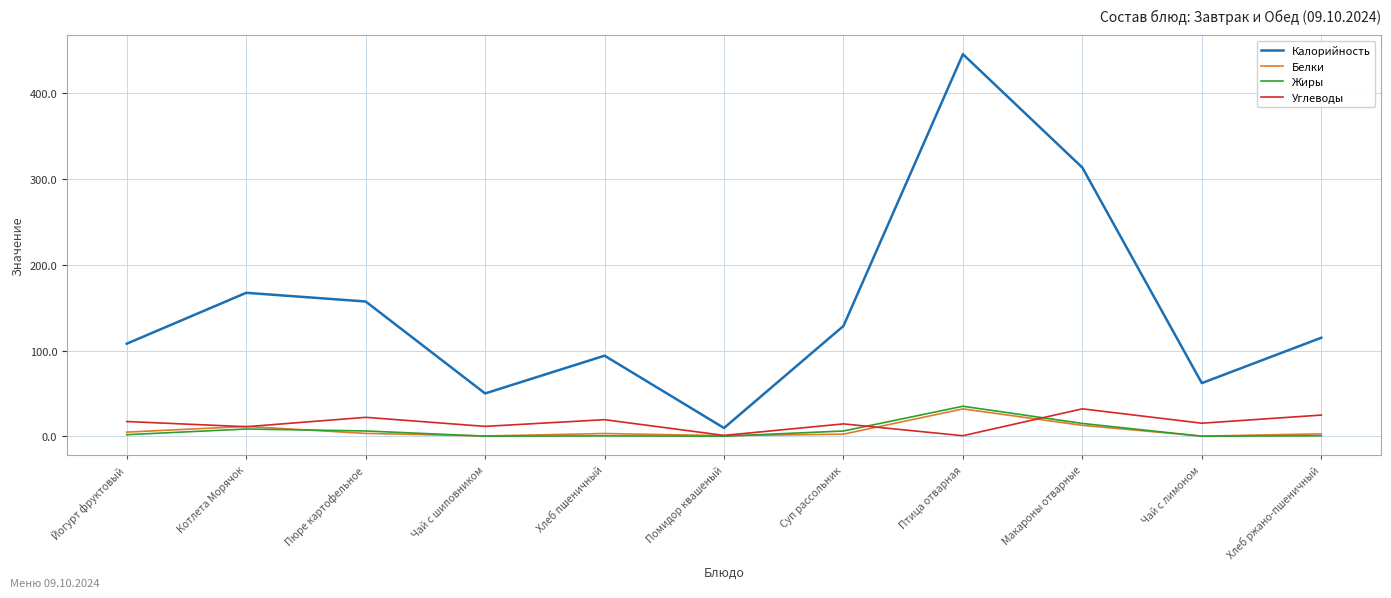

Which series has the largest total across all categories?

Калорийность